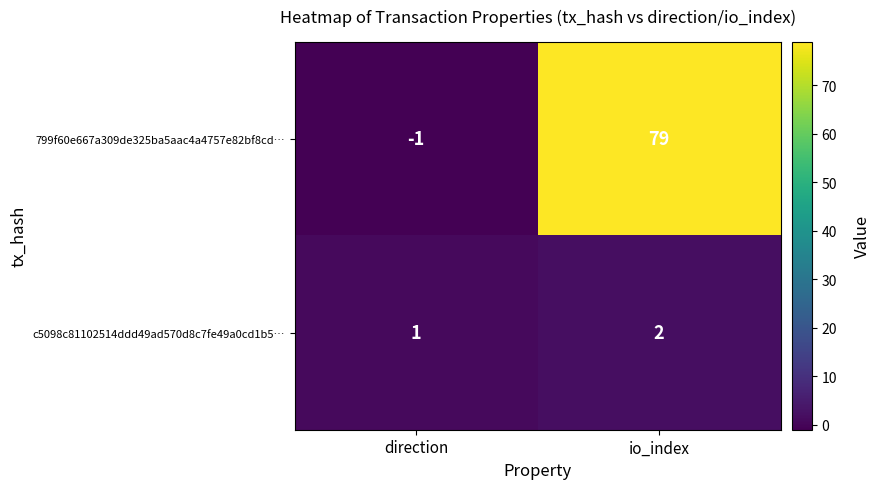

Reading left to right, list all the values displayed in this chart.

799f60e667a309de325ba5aac4a4757e82bf8cd…: direction=-1	io_index=79
c5098c81102514ddd49ad570d8c7fe49a0cd1b5…: direction=1	io_index=2